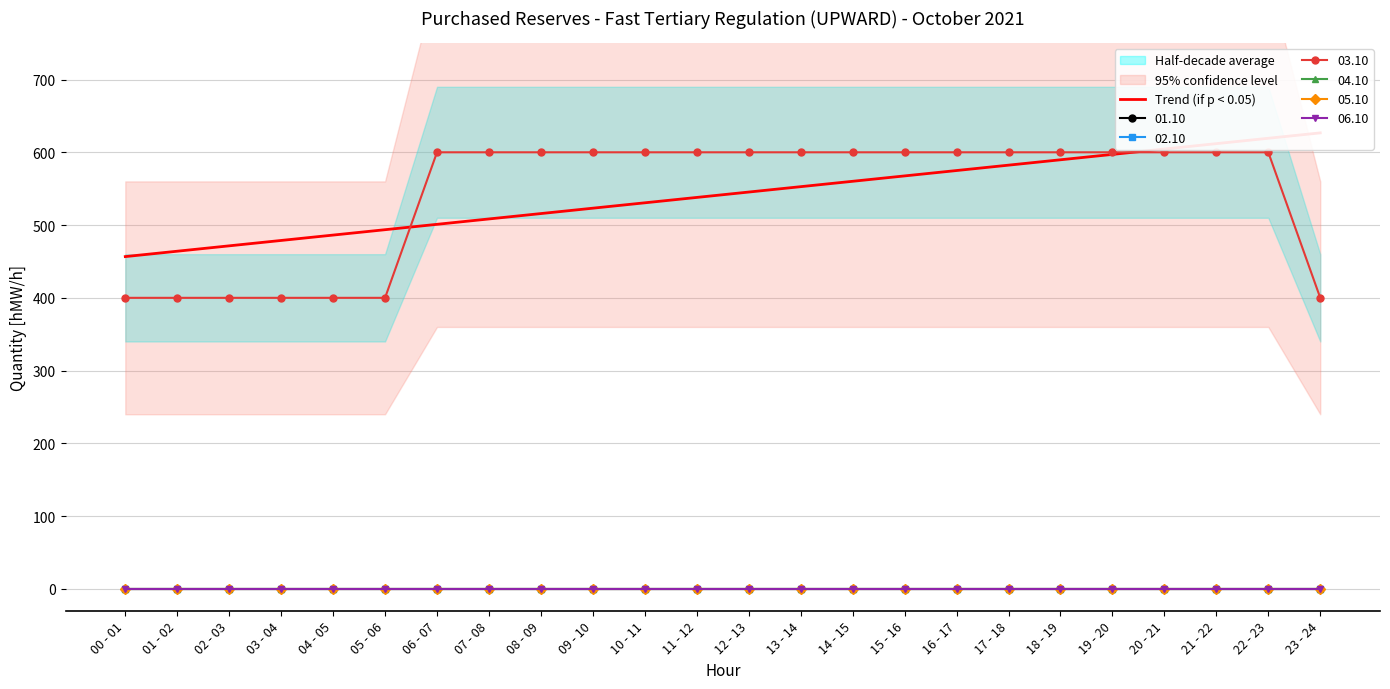

What is the difference between the maximum and minimum values?

170.0